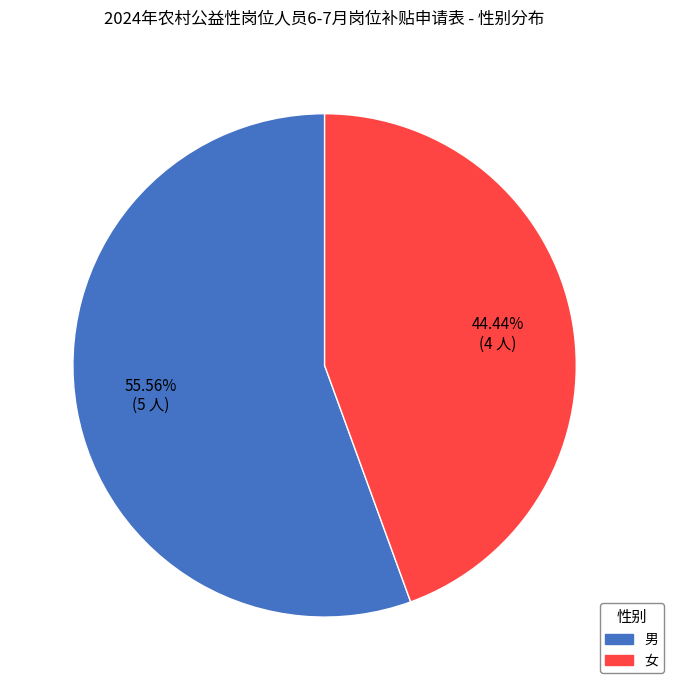

Between 女 and 男, which is larger?

男